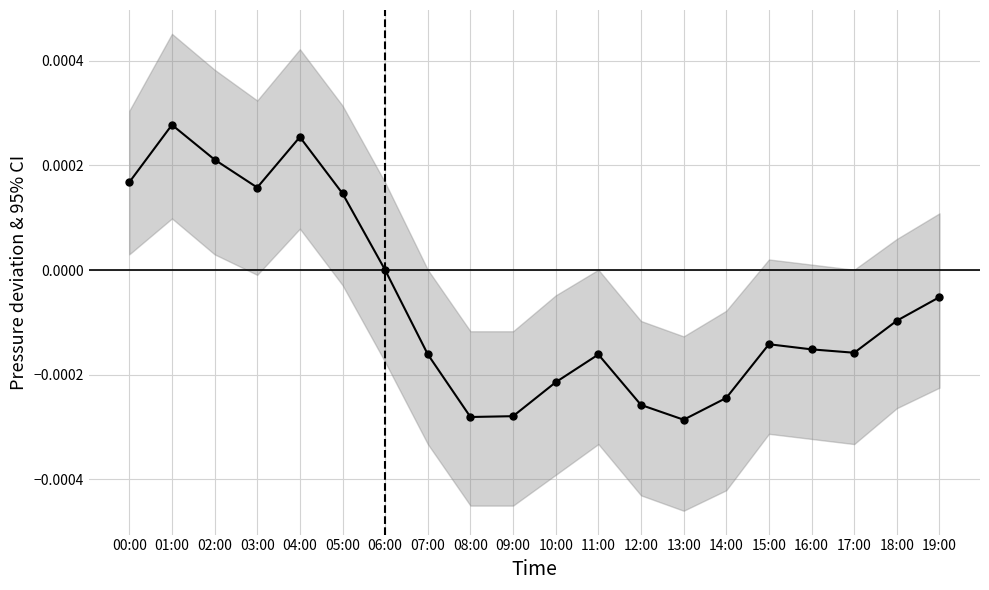

Reading left to right, extract all data points from this chart.

00:00=0.0	01:00=0.0	02:00=0.0	03:00=0.0	04:00=0.0	05:00=0.0	06:00=0.0	07:00=-0.0	08:00=-0.0	09:00=-0.0	10:00=-0.0	11:00=-0.0	12:00=-0.0	13:00=-0.0	14:00=-0.0	15:00=-0.0	16:00=-0.0	17:00=-0.0	18:00=-0.0	19:00=-0.0